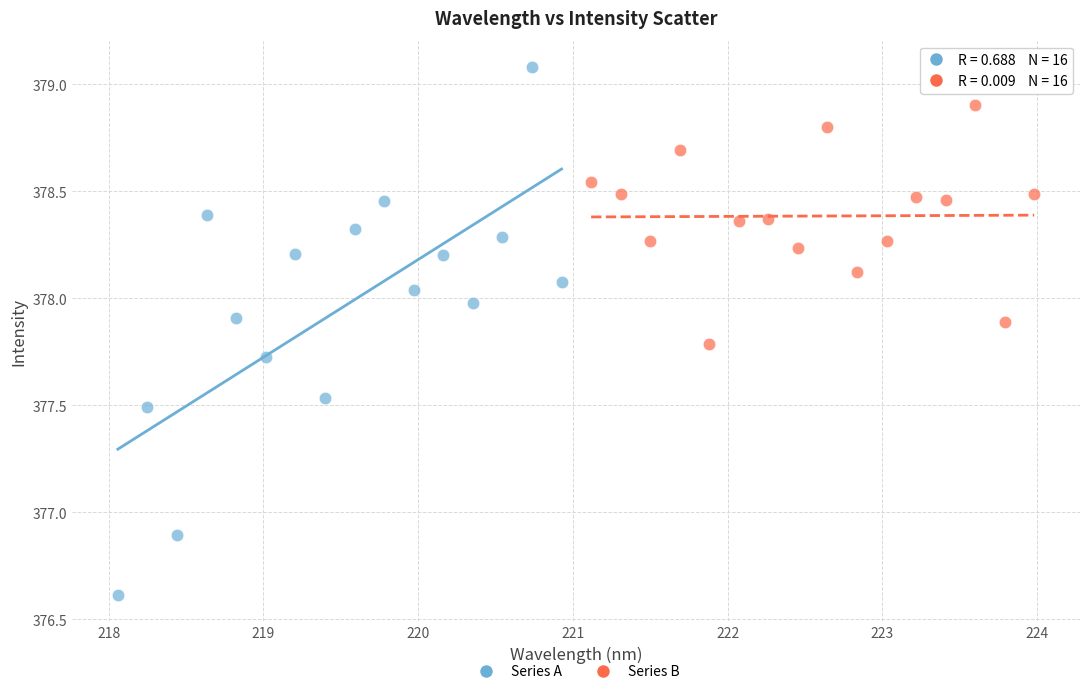

What are all the series names shown in the legend?

Series A, Series B